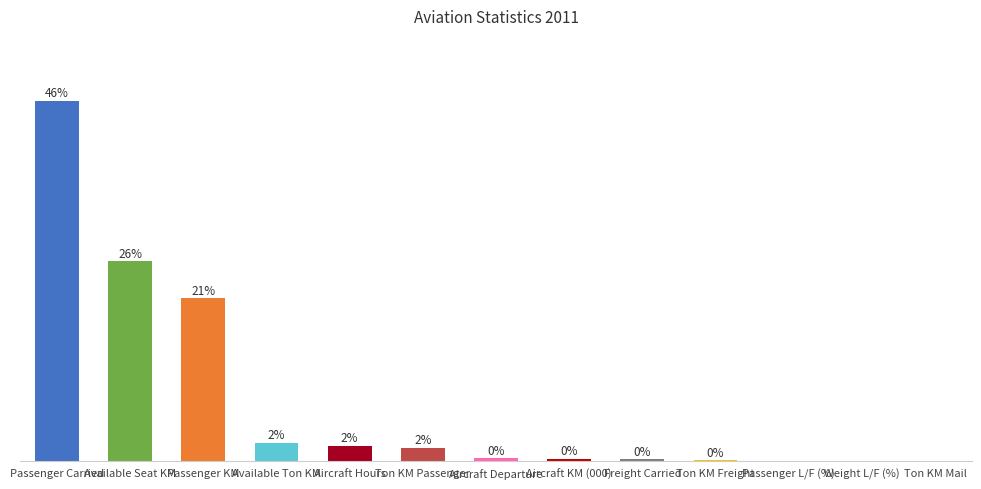

Where is the data nearest to the value 23?

Passenger KM